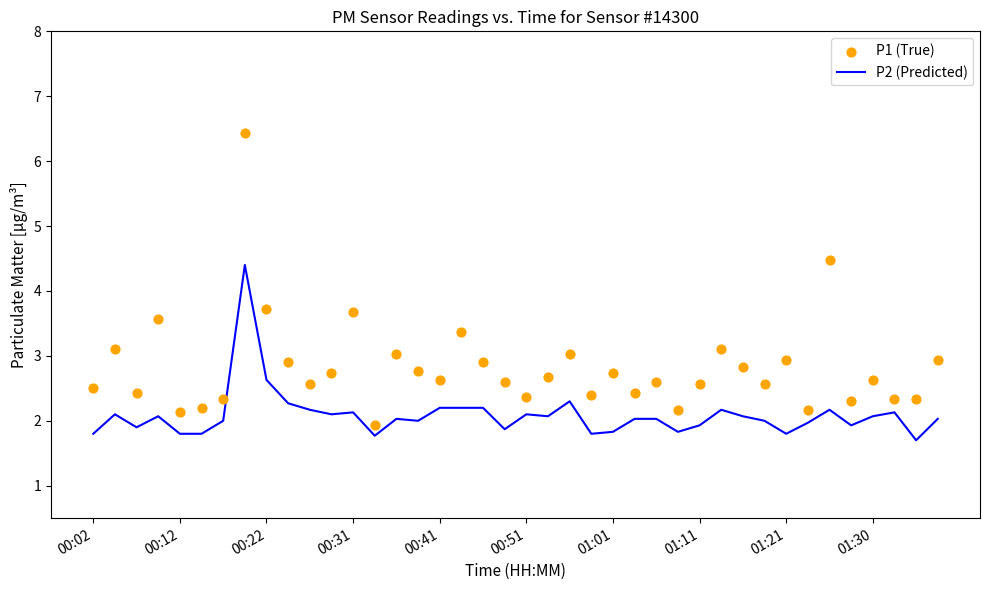

Which series contains the highest Y value?

P1 (True)